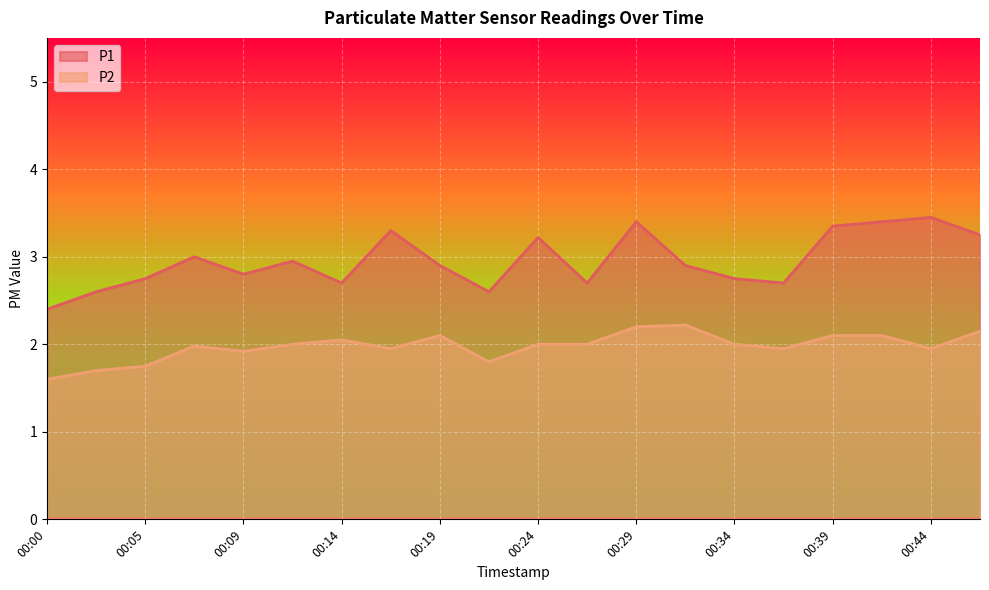

How many data points does each series have?

20